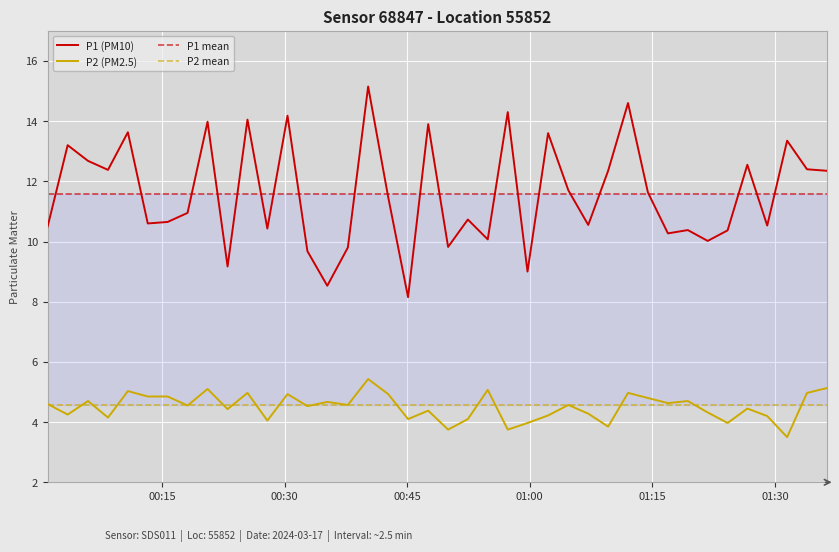

List the series in order of their peak value, lowest first.

P2, P1